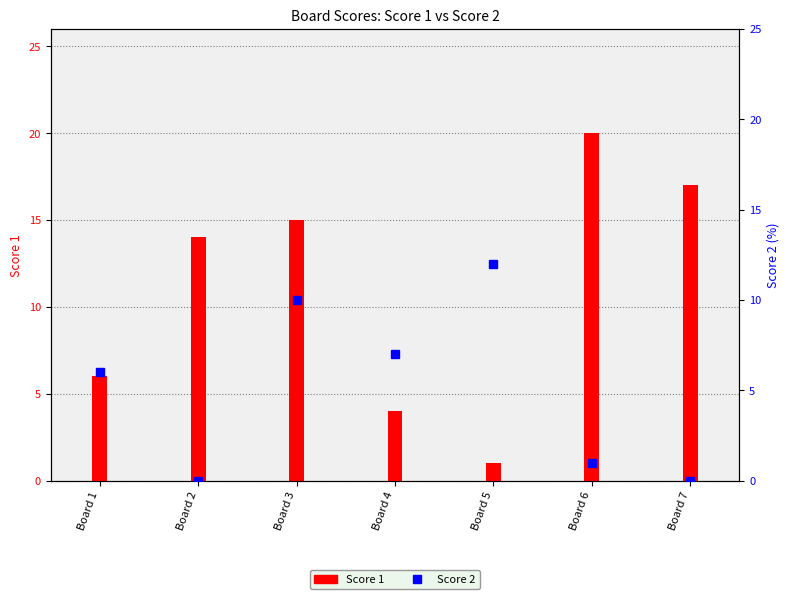

What is the total value across all series at Board 3?

25